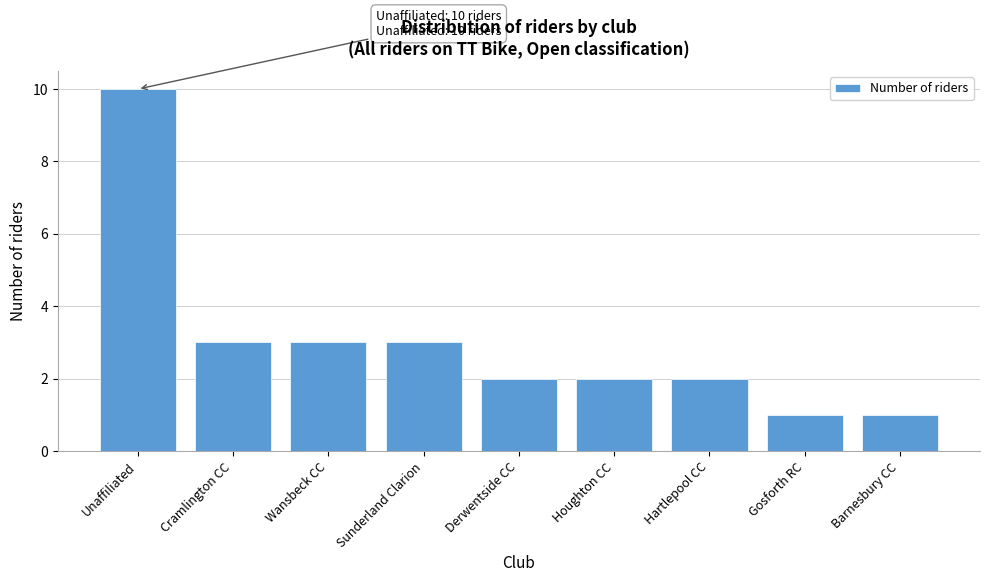

Reading right to left, extract all data points from this chart.

Barnesbury CC=1	Gosforth RC=1	Hartlepool CC=2	Houghton CC=2	Derwentside CC=2	Sunderland Clarion=3	Wansbeck CC=3	Cramlington CC=3	Unaffiliated=10